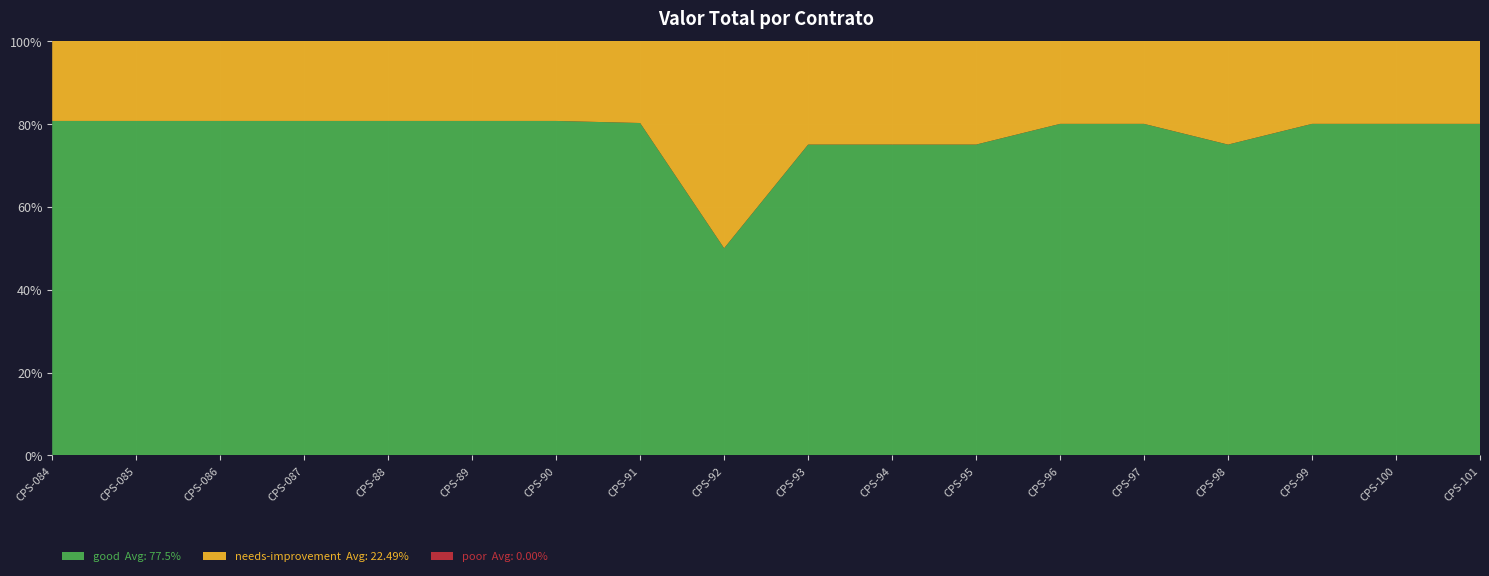

Reading right to left, extract all data points from this chart.

good: 9000000	10000000	10000000	9000000	12000000	20000000	9000000	9000000	9000000	2916665	10333333	10666667	10666667	10666667	10666667	10666667	10666667	10666667
needs-improvement: 2250000	2500000	2500000	3000000	3000000	5000000	3000000	3000000	3000000	2916665	2550000	2550000	2550000	2550000	2550000	2550000	2550000	2550000
poor: 273	0	0	267	263	262	268	264	269	266	274	260	261	259	258	257	256	255